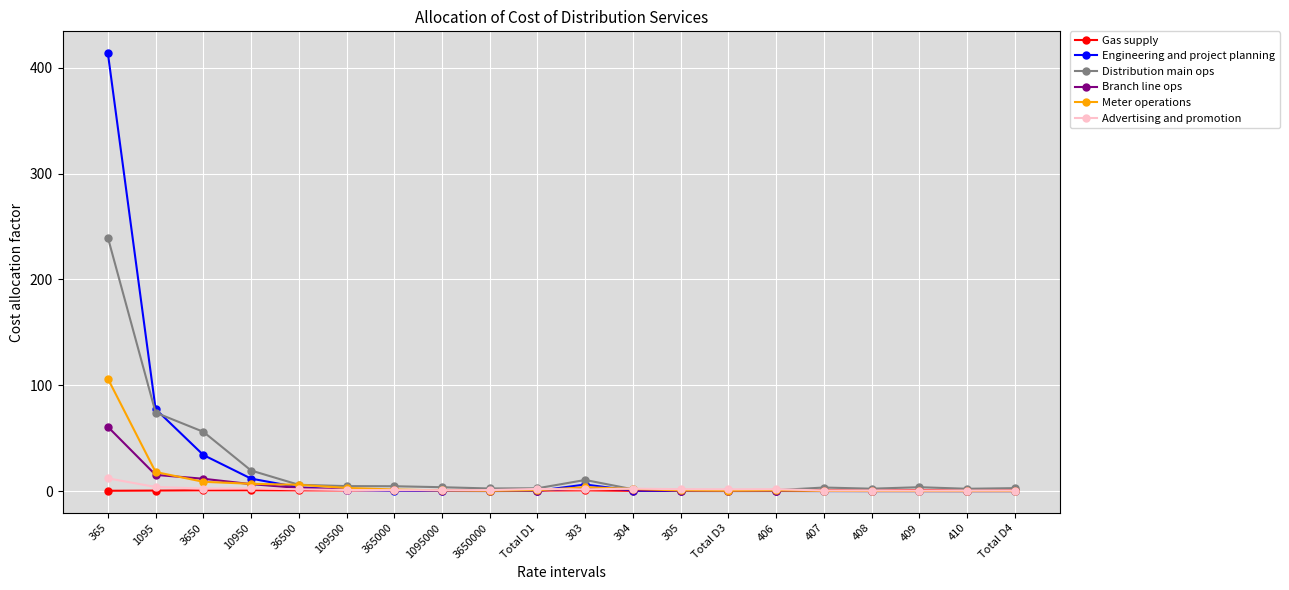

What is the label of the 10th point from the left?

Total D1